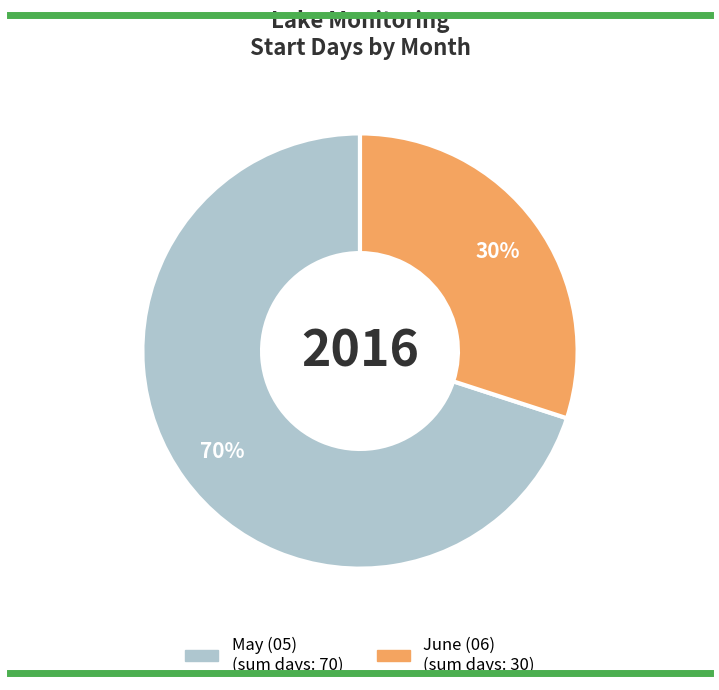

Is there any slice that represents more than half of the pie?

Yes